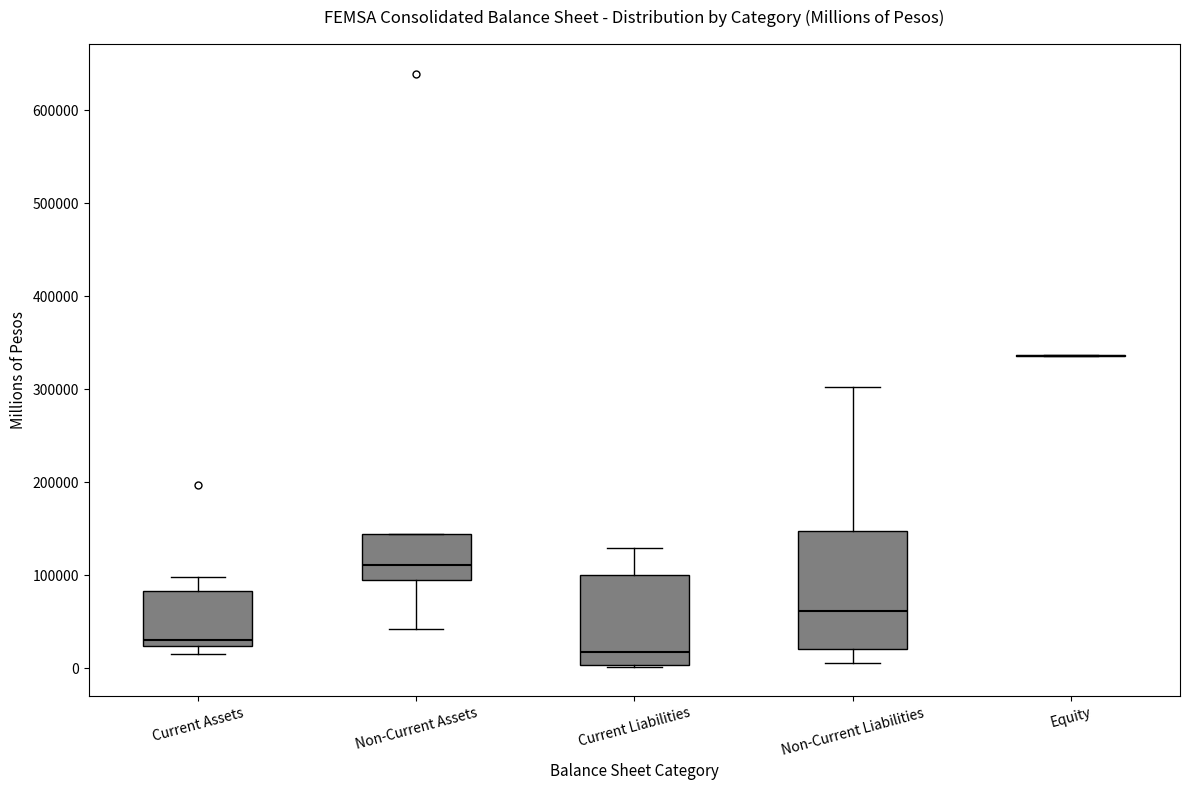

Reading left to right, read every box against the y-axis: the position of its median line, the range the box covers, and the ends of its whiskers. The values are not printed on the chart, so give them approximately, as read against the axis.

Current Assets: median 30000, box 20000 to 80000, whiskers 10000 to 100000
Non-Current Assets: median 110000, box 90000 to 140000, whiskers 40000 to 140000
Current Liabilities: median 20000, box 0 to 100000, whiskers 0 to 130000
Non-Current Liabilities: median 60000, box 20000 to 150000, whiskers 0 to 300000
Equity: box collapsed to a line at 340000, whiskers 340000 to 340000